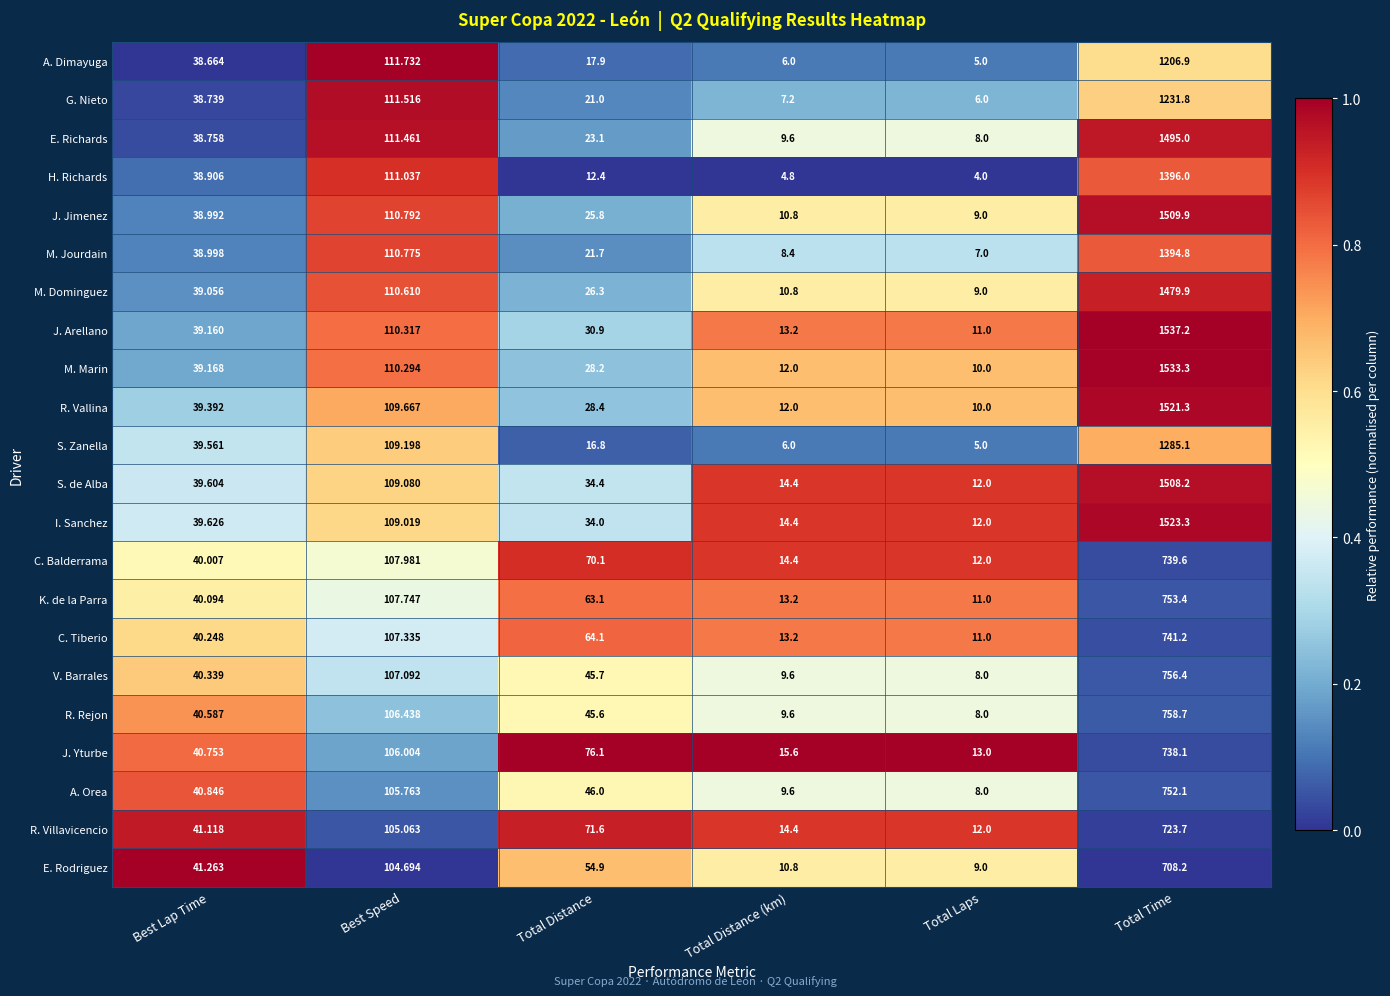

Where is M. Dominguez nearest to the value 744?

Best Speed